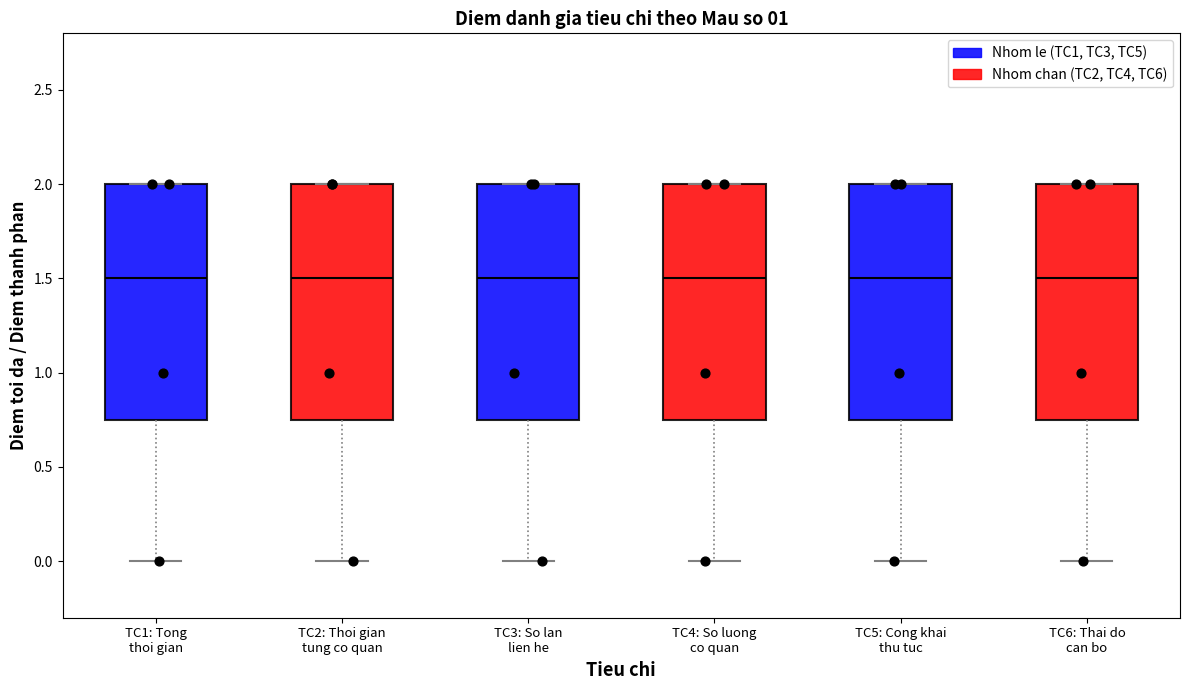

Reading left to right, read every box against the y-axis: the position of its median line, the range the box covers, and the ends of its whiskers. The values are not printed on the chart, so give them approximately, as read against the axis.

TC1: Tong thoi gian: median 1.50, box 0.75 to 2.00, whiskers 0.00 to 2.00
TC2: Thoi gian tung co quan: median 1.50, box 0.75 to 2.00, whiskers 0.00 to 2.00
TC3: So lan lien he: median 1.50, box 0.75 to 2.00, whiskers 0.00 to 2.00
TC4: So luong co quan: median 1.50, box 0.75 to 2.00, whiskers 0.00 to 2.00
TC5: Cong khai thu tuc: median 1.50, box 0.75 to 2.00, whiskers 0.00 to 2.00
TC6: Thai do can bo: median 1.50, box 0.75 to 2.00, whiskers 0.00 to 2.00